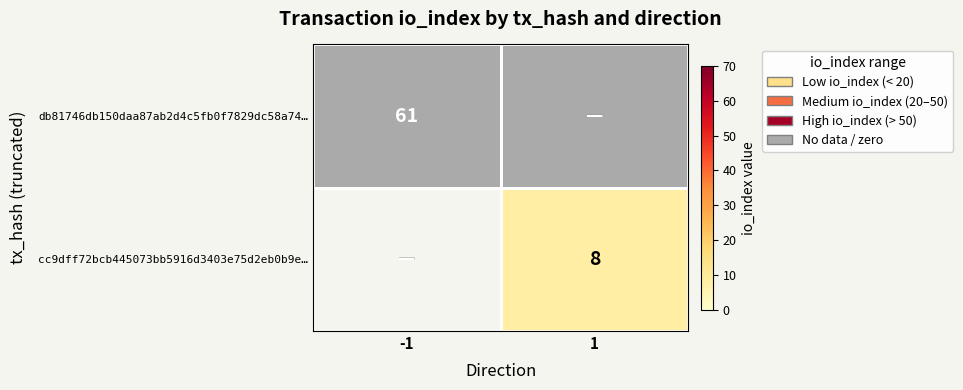

Is it true that db81746db150daa87ab2d4c5fb0f7829dc58a74… equals 94 at -1?

False